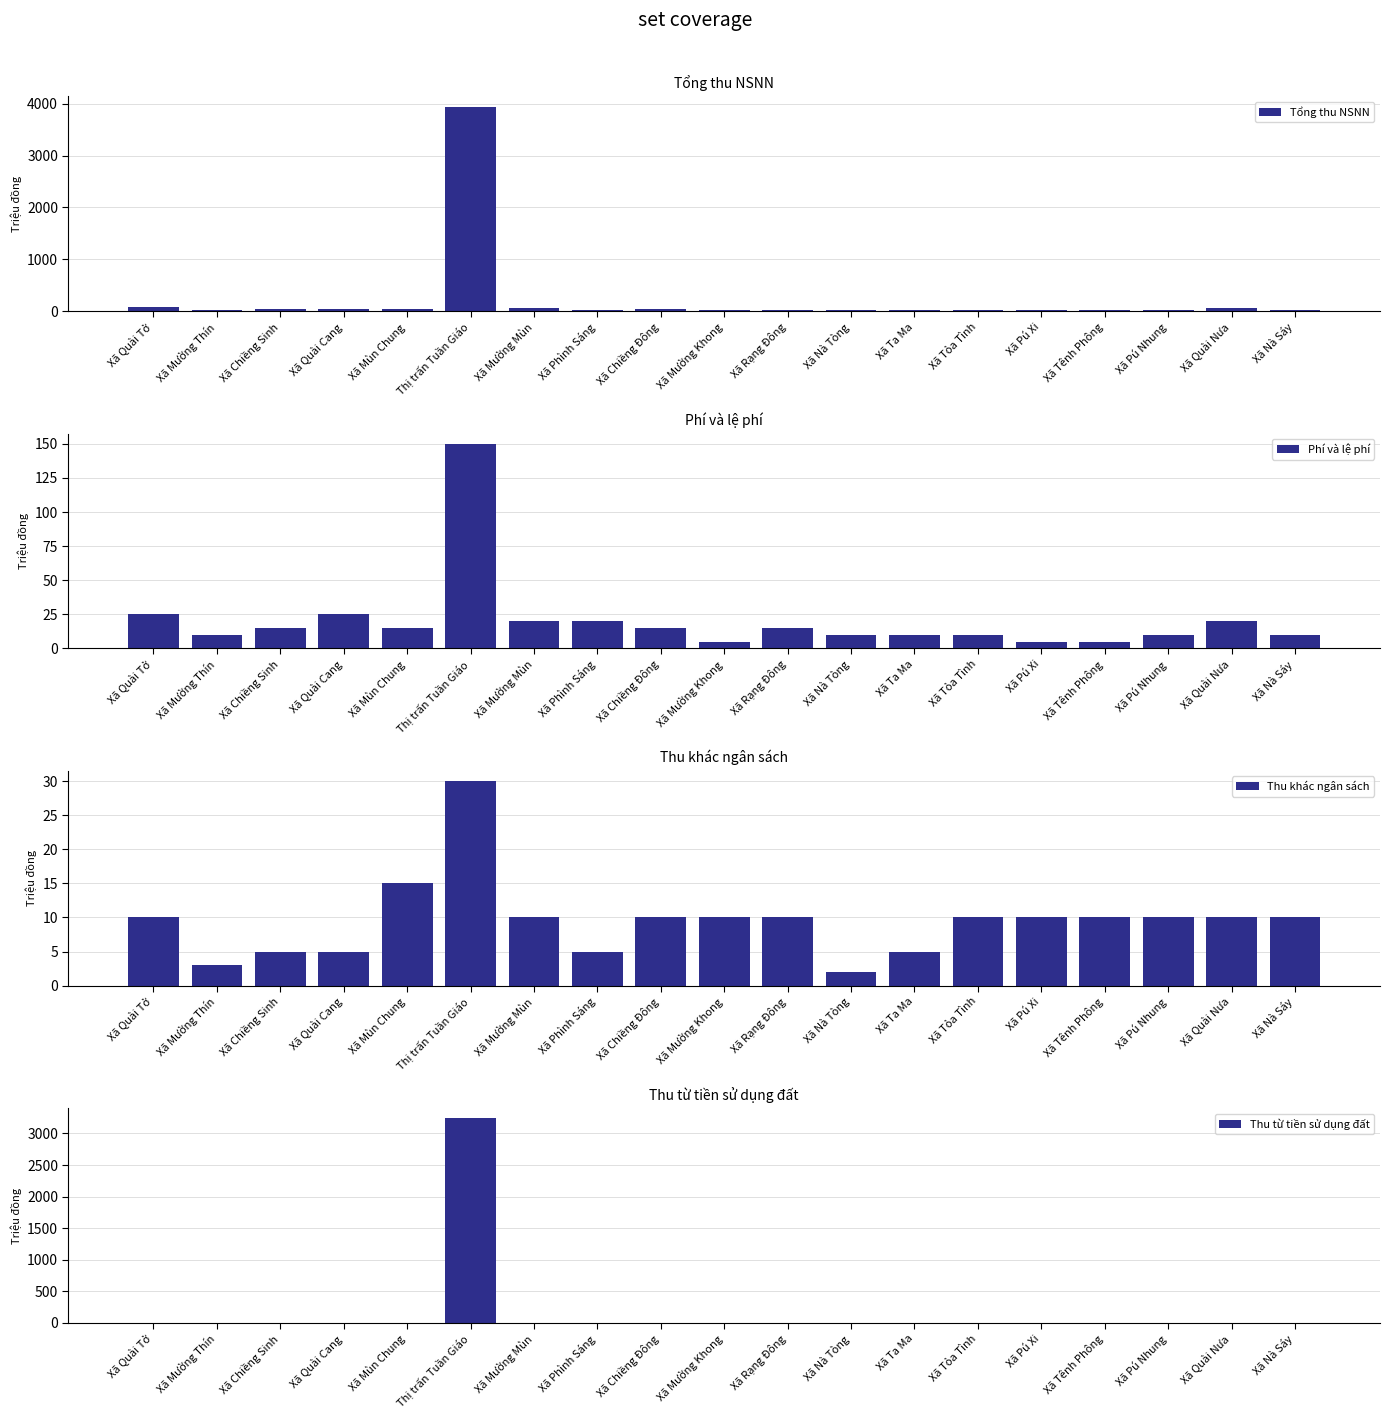

Between Xã Pú Xi and Xã Nà Sáy, which is larger?

Xã Nà Sáy